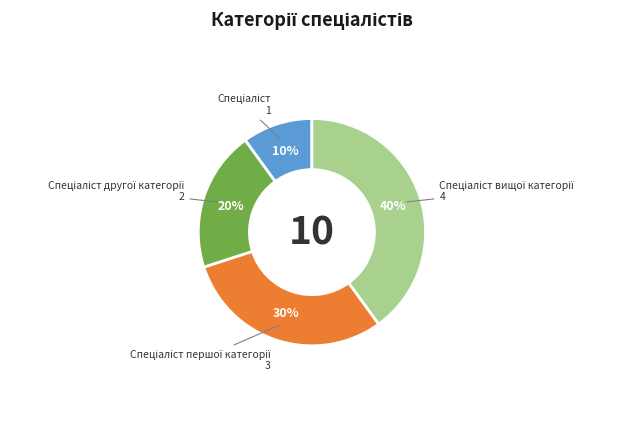

To the nearest percent, what is the average slice percentage?

25%